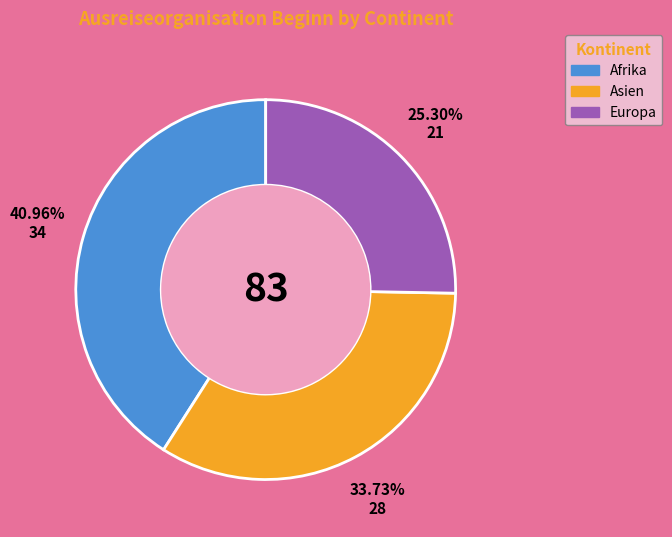

Does any single category account for the majority?

No